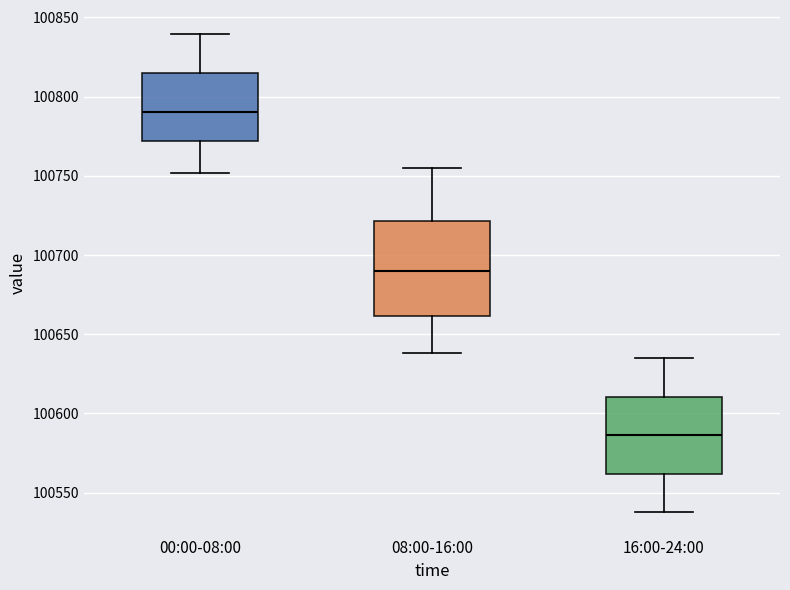

Which box is the tallest, from its lower edge to its upper edge?

08:00-16:00